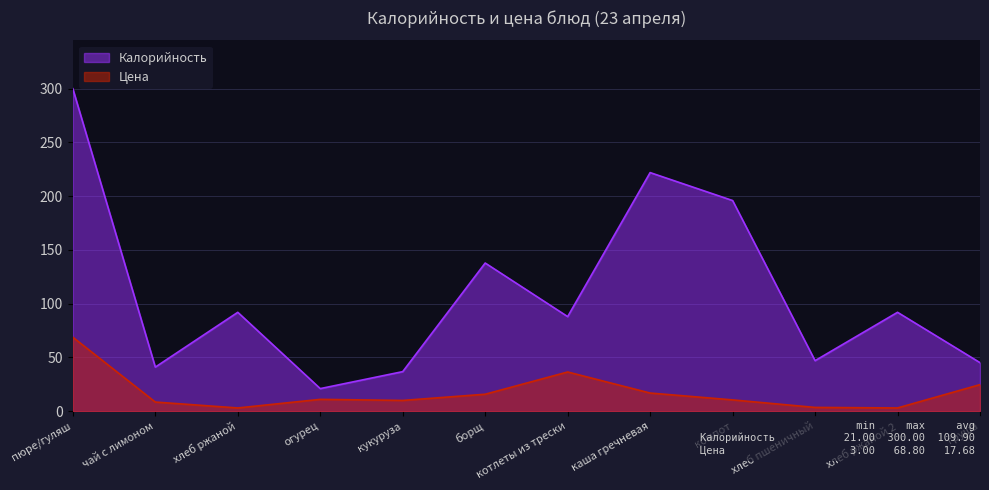

How many data points in Калорийность are less than 92?

6